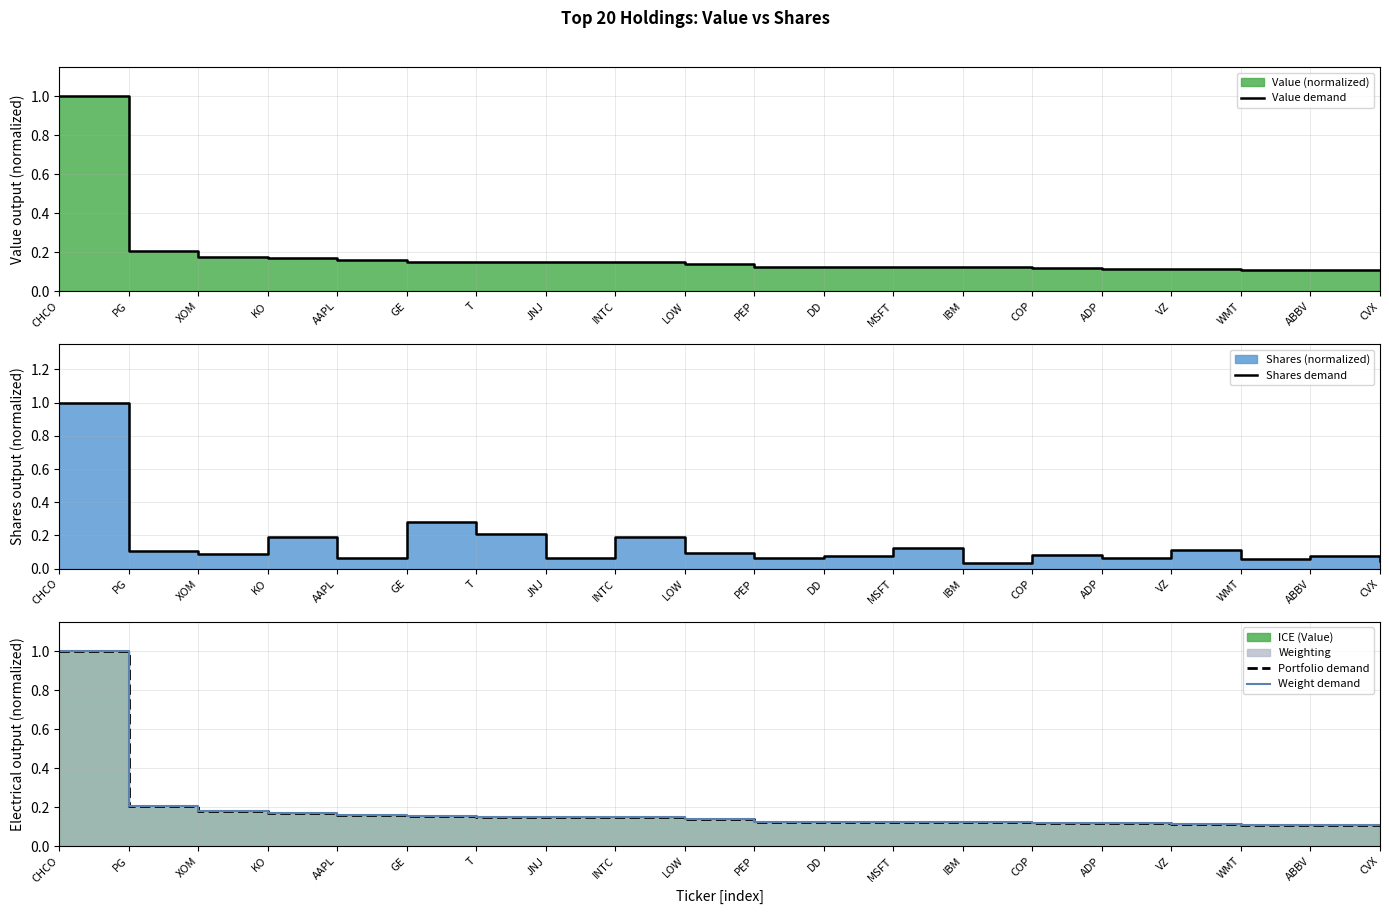

Reading right to left, extract all data points from this chart.

Value demand: 0.1	0.1	0.1	0.1	0.1	0.1	0.1	0.1	0.1	0.1	0.1	0.1	0.1	0.2	0.2	0.2	0.2	0.2	0.2	1.0
Shares demand: 0.0	0.1	0.1	0.1	0.1	0.1	0.0	0.1	0.1	0.1	0.1	0.2	0.1	0.2	0.3	0.1	0.2	0.1	0.1	1.0
Portfolio demand: 0.1	0.1	0.1	0.1	0.1	0.1	0.1	0.1	0.1	0.1	0.1	0.1	0.1	0.2	0.2	0.2	0.2	0.2	0.2	1.0
Weight demand: 0.1	0.1	0.1	0.1	0.1	0.1	0.1	0.1	0.1	0.1	0.1	0.1	0.1	0.2	0.2	0.2	0.2	0.2	0.2	1.0